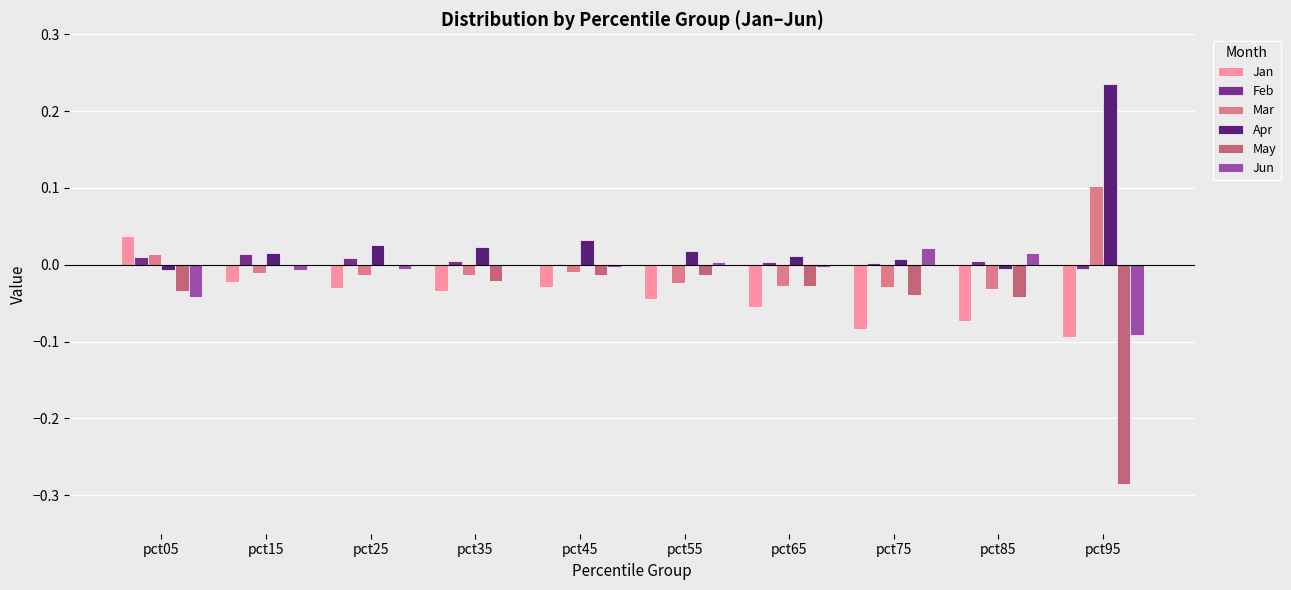

What is the smallest value displayed?

-0.3